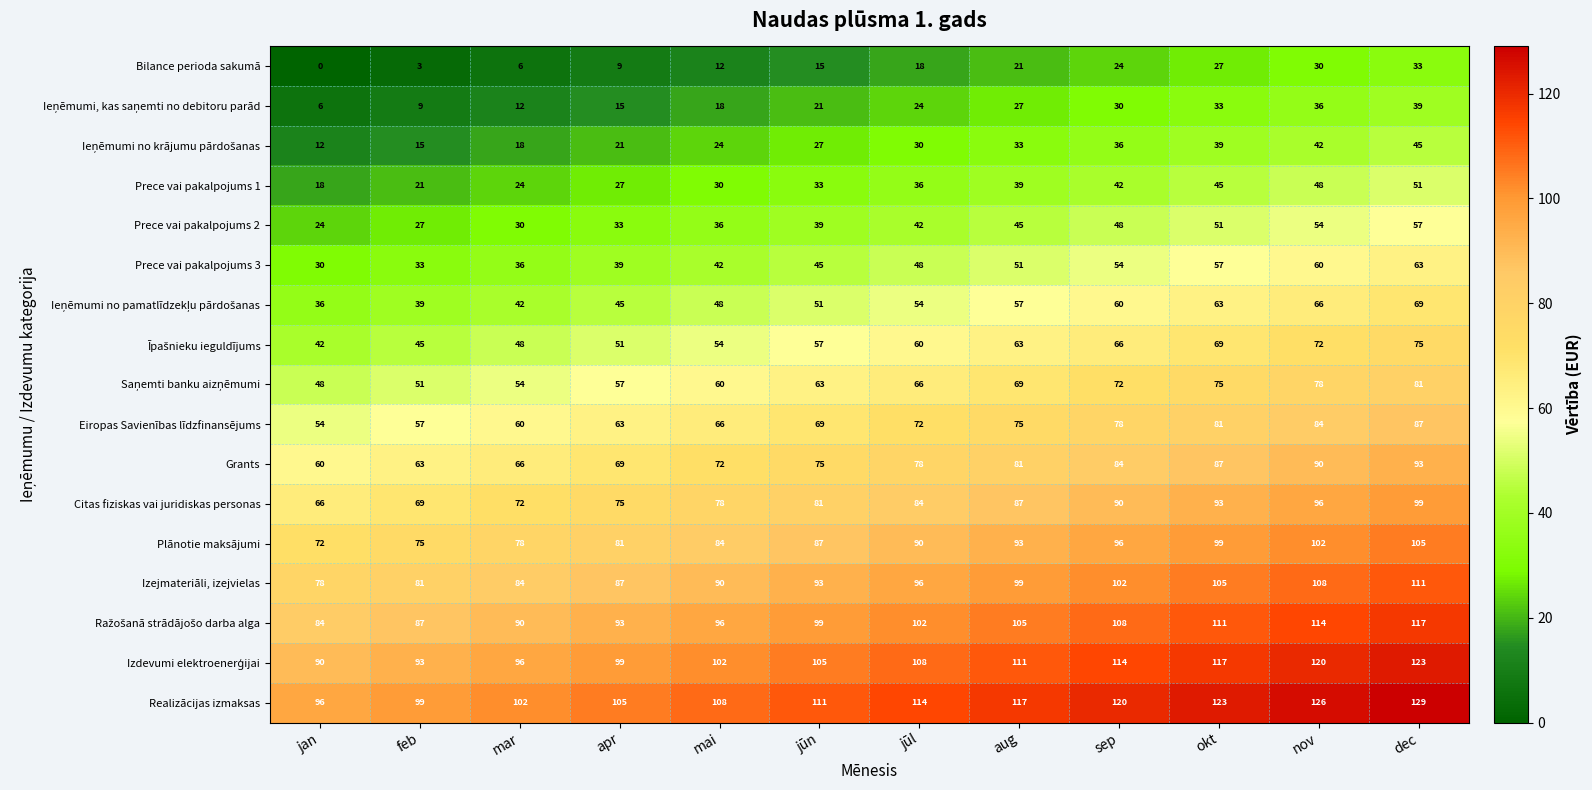

Is it true that Eiropas Savienības līdzfinansējums equals 108 at jūl?

False